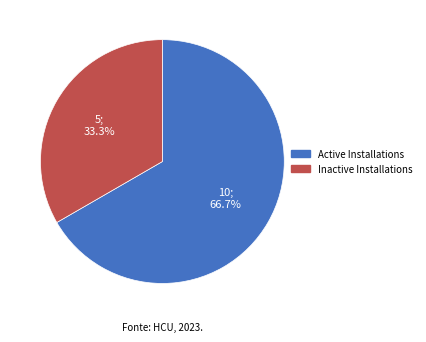

Is there a majority slice in this chart?

Yes